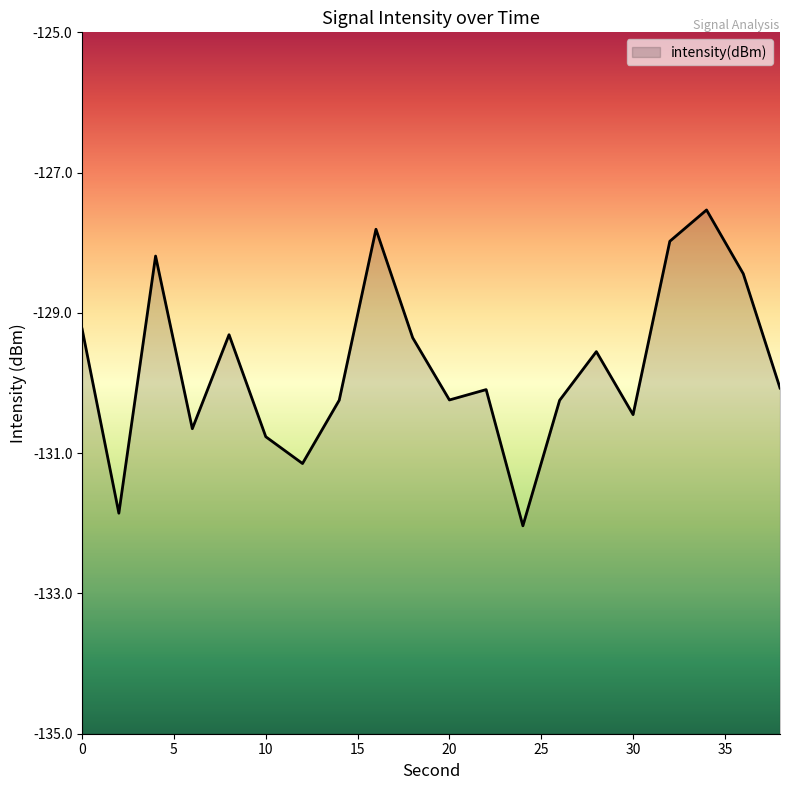

True or false: the data shows -178.6 at 32.

False